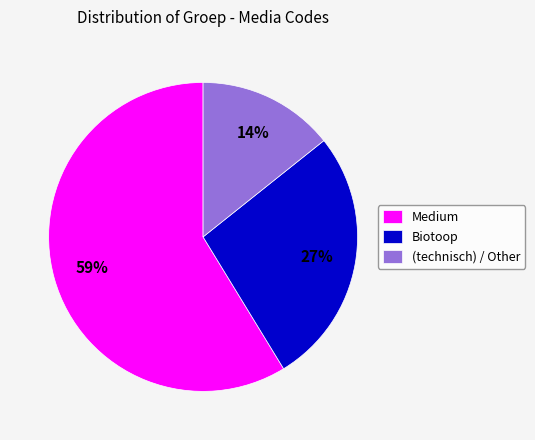

How many segments does this pie chart have?

3